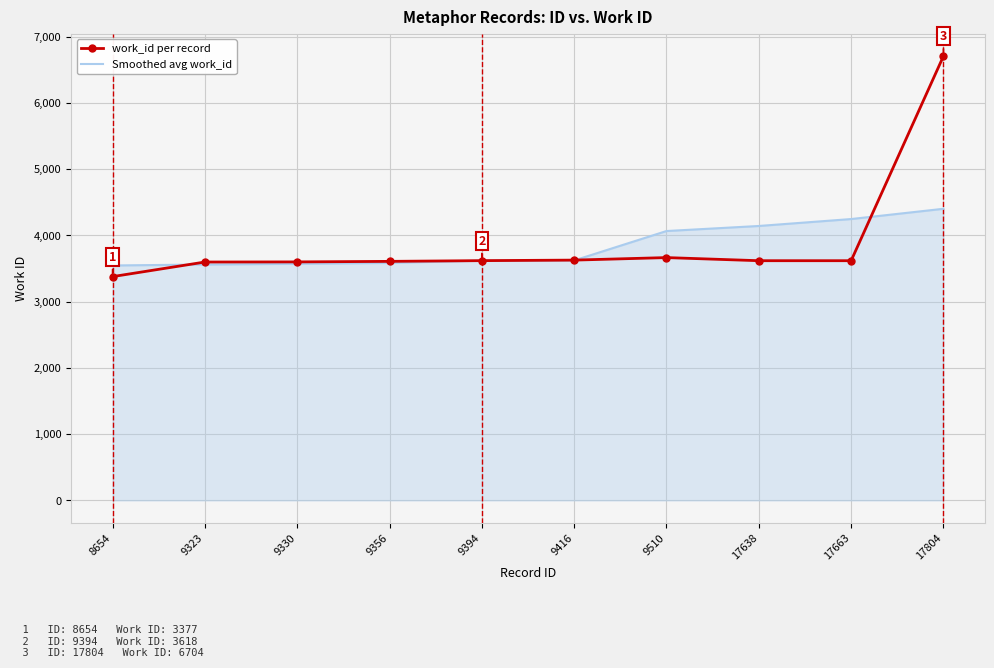

Is the value of Smoothed avg work_id at 9510 greater than the value of work_id per record at 17638?

Yes